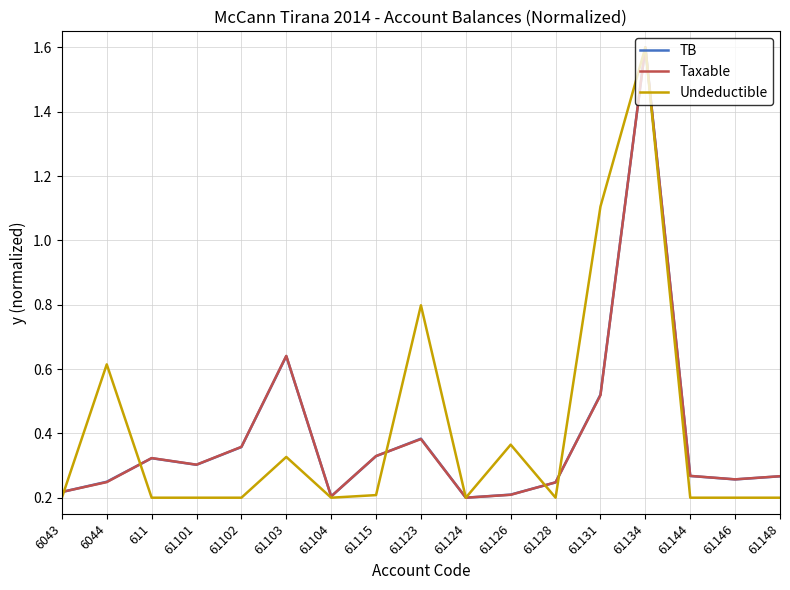

At which category does the chart reach its peak across all series?

61134